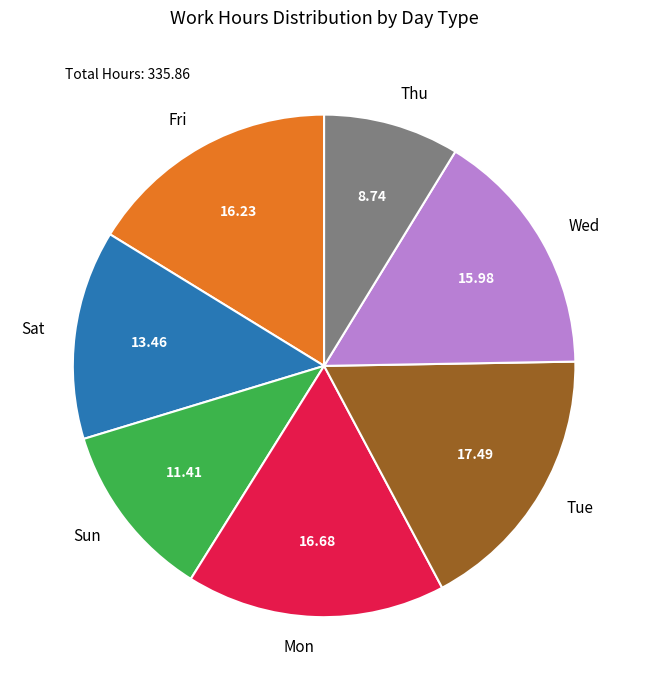

Which slice is the smallest?

Thu